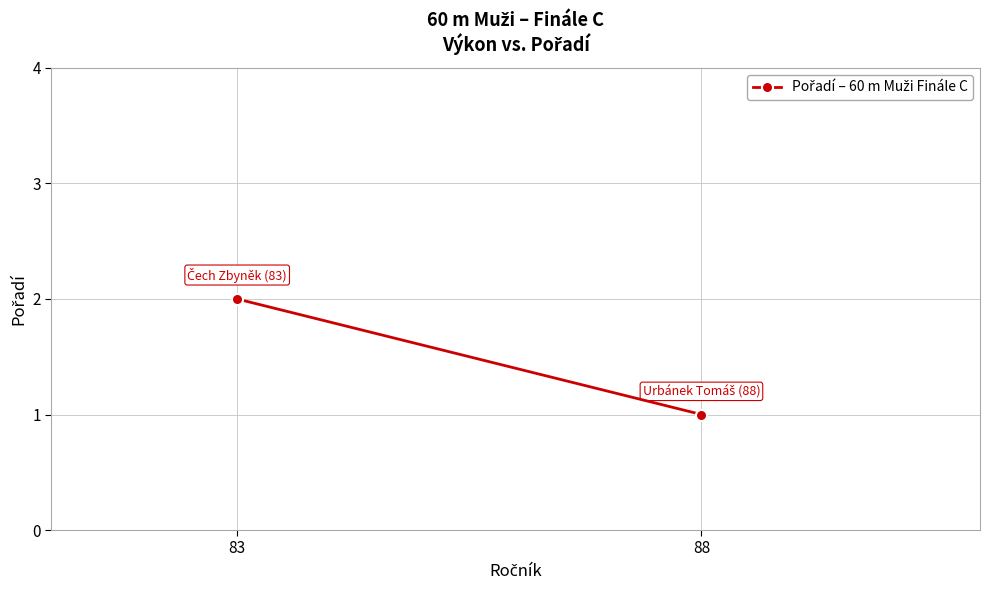

What is the value of the 1st point from the left?

1